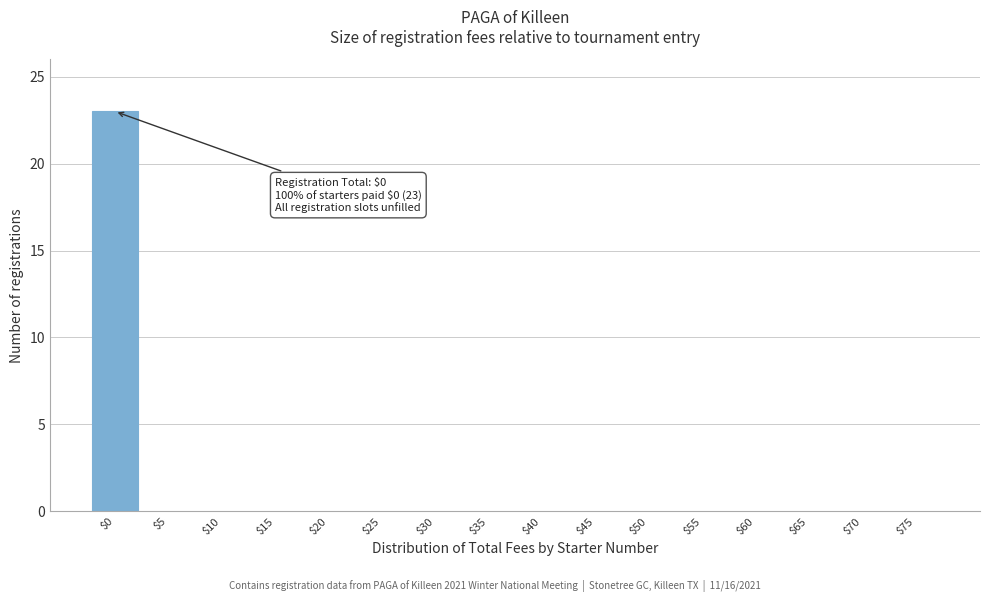

At which category does the chart reach its peak across all series?

$0